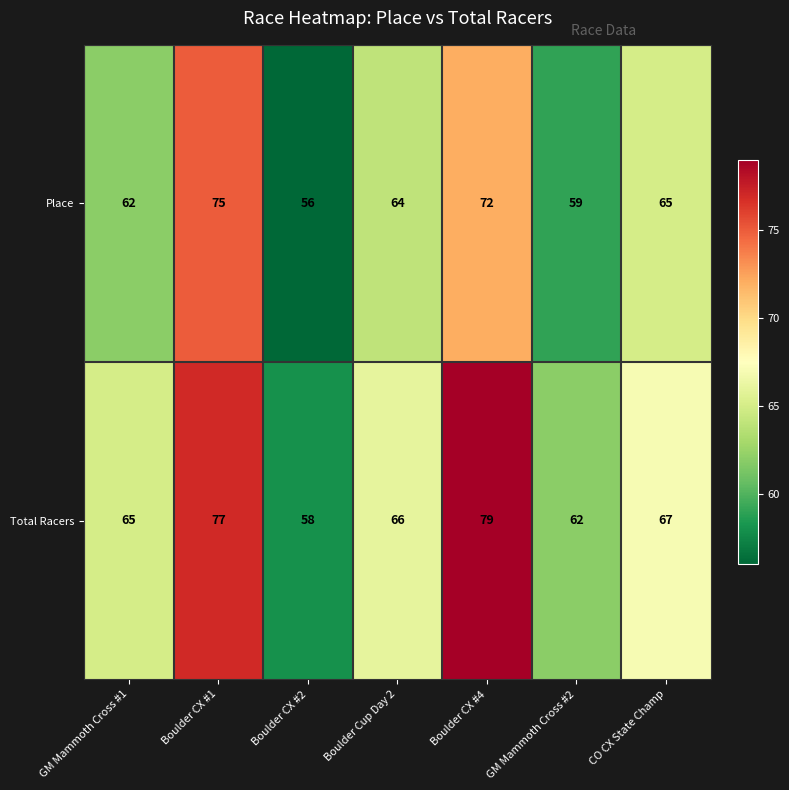

How many data points in Total Racers are less than 66?

3